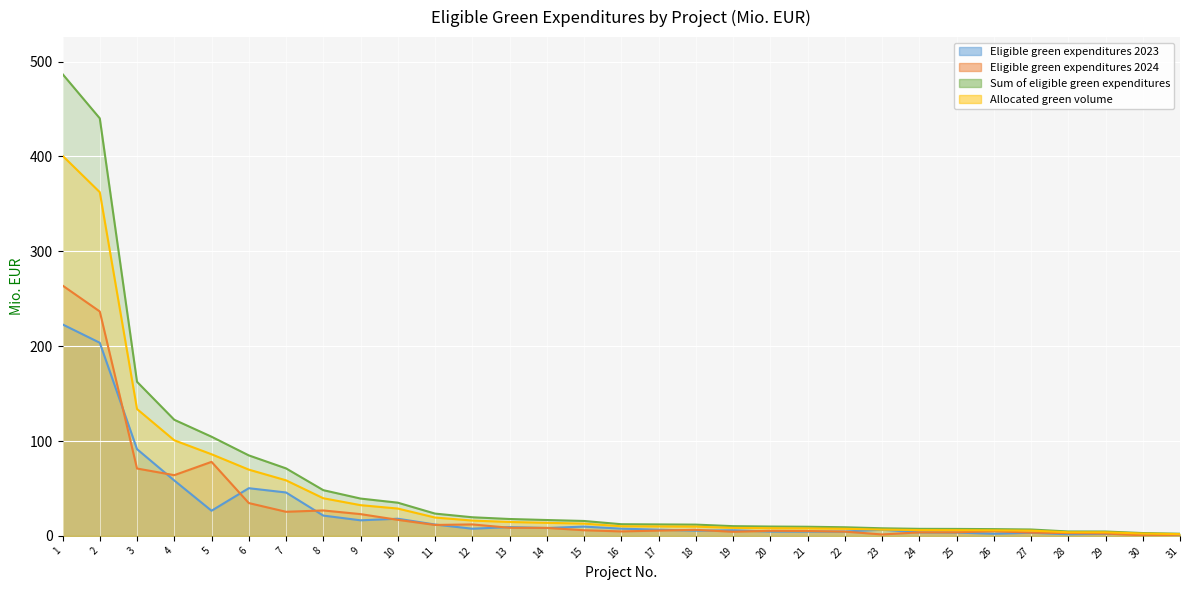

How many values in the Eligible green expenditures 2024 series exceed 5?

19